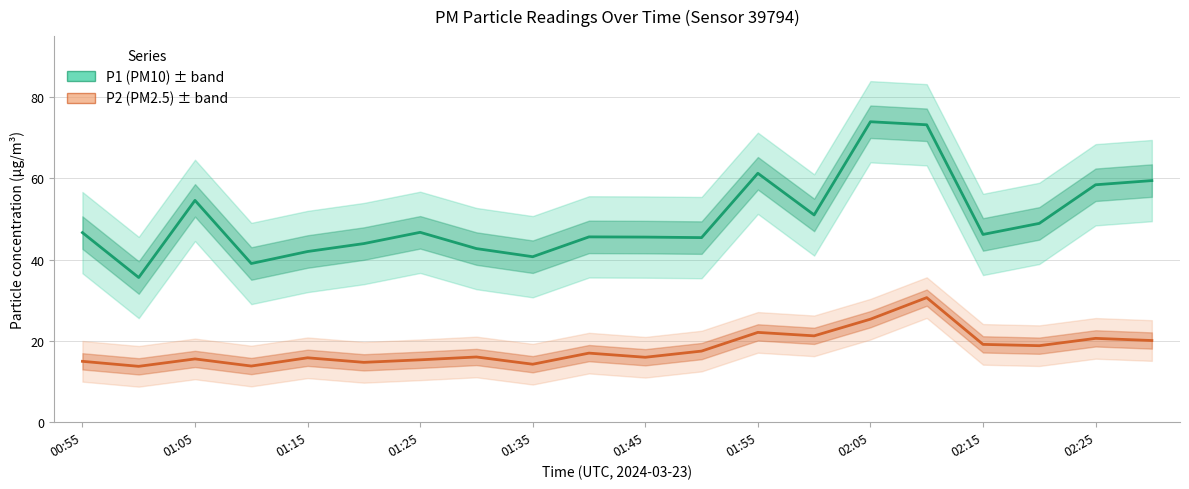

True or false: P2 (PM2.5) and P1 (PM10) cross at least once.

False